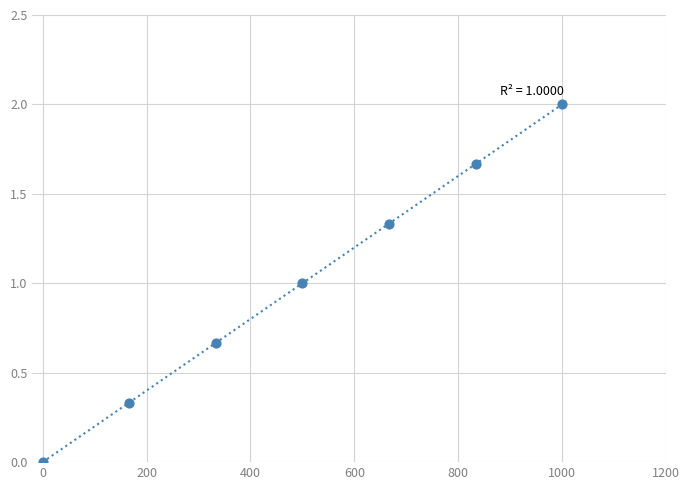

What is the average Y value?

1.0